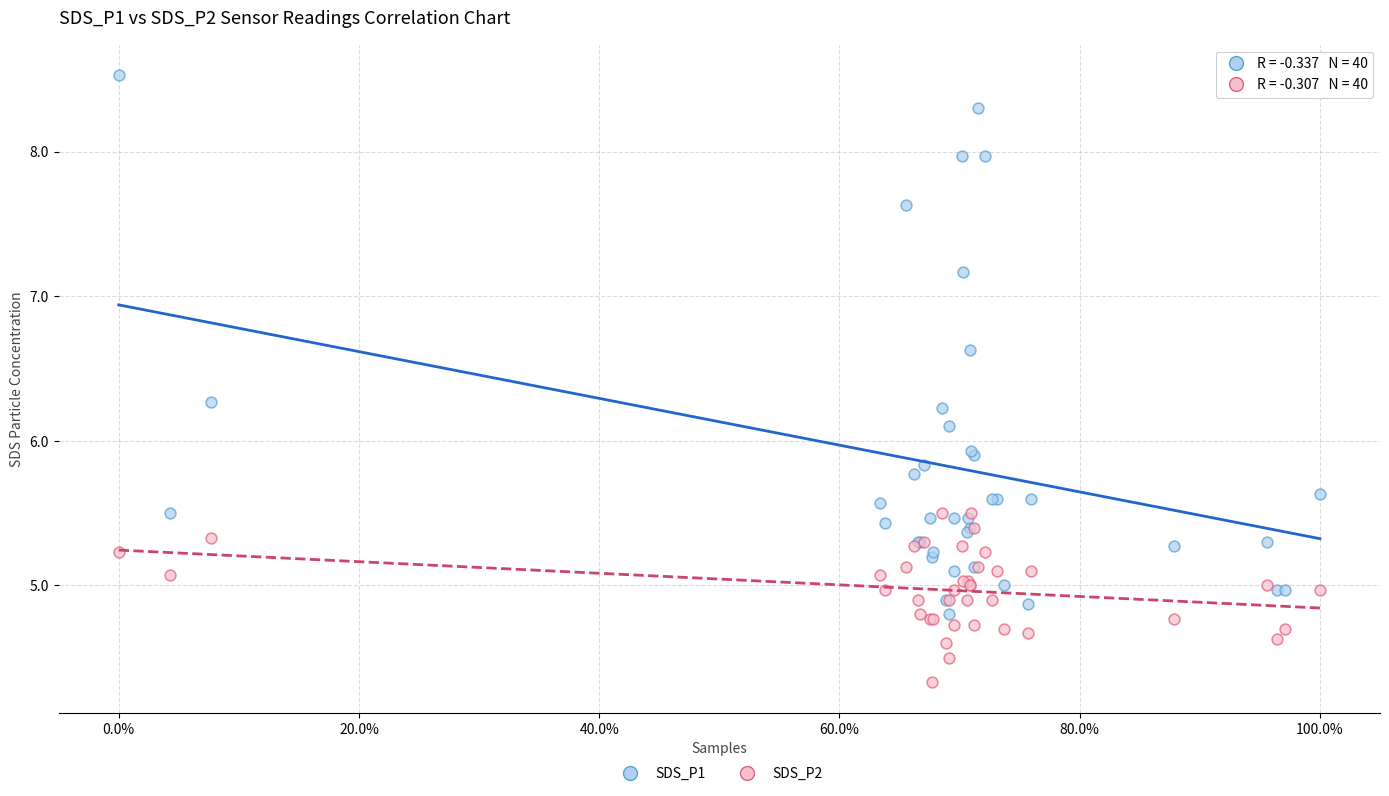

In the SDS_P2 series, what Y value is closest to 4?

4.3